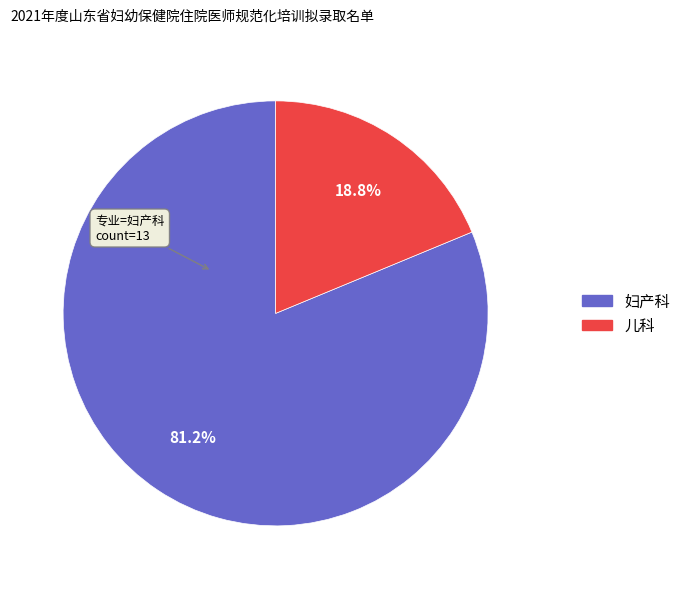

To the nearest percent, what percentage of the pie is 妇产科?

81%